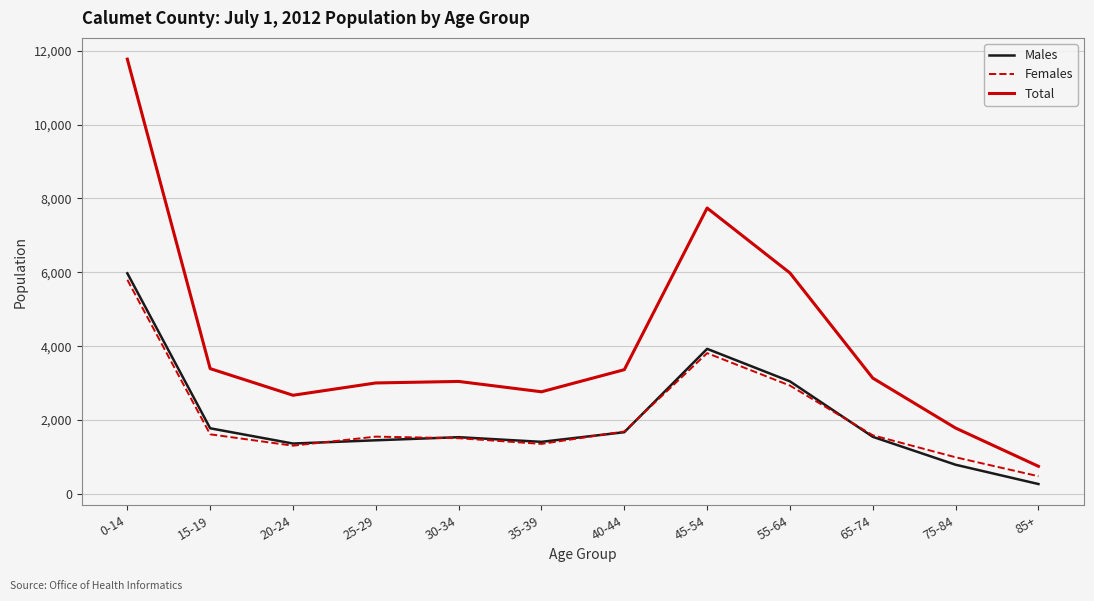

True or false: Total and Females intersect in this chart.

False